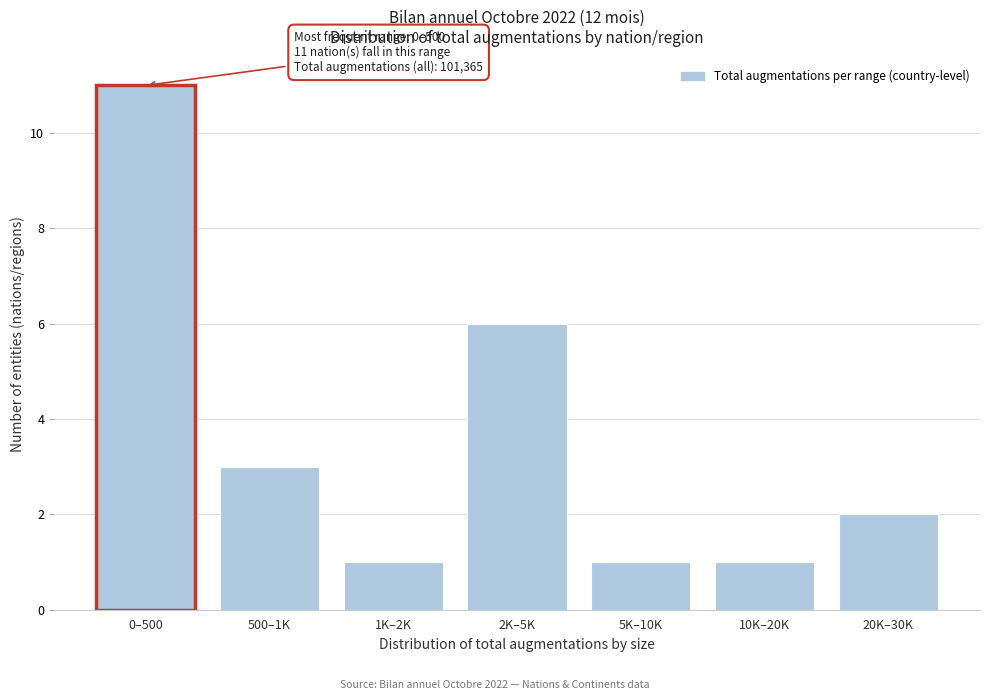

Reading left to right, list all the values displayed in this chart.

0–500=11	500–1K=3	1K–2K=1	2K–5K=6	5K–10K=1	10K–20K=1	20K–30K=2